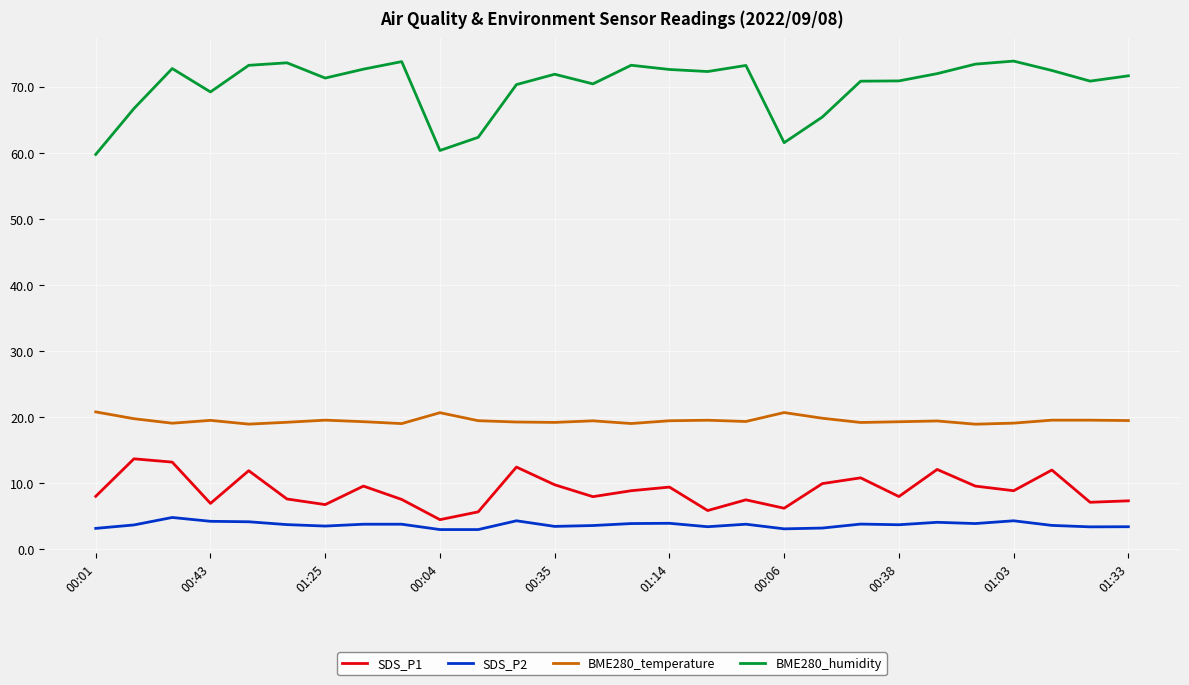

What is the difference between the maximum and minimum values in the BME280_temperature series?

1.9